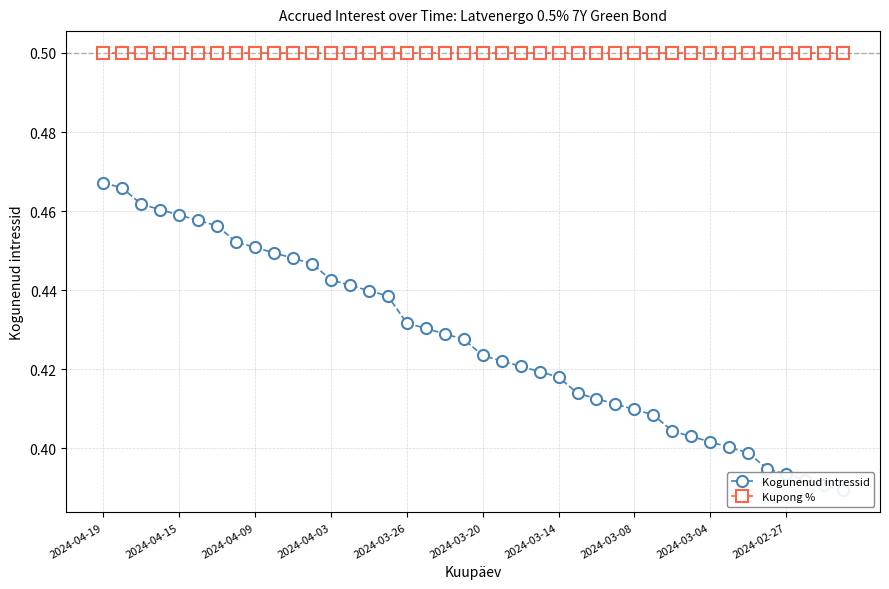

The value of Kupong % at 2024-03-26 is 0.2. True or false?

False